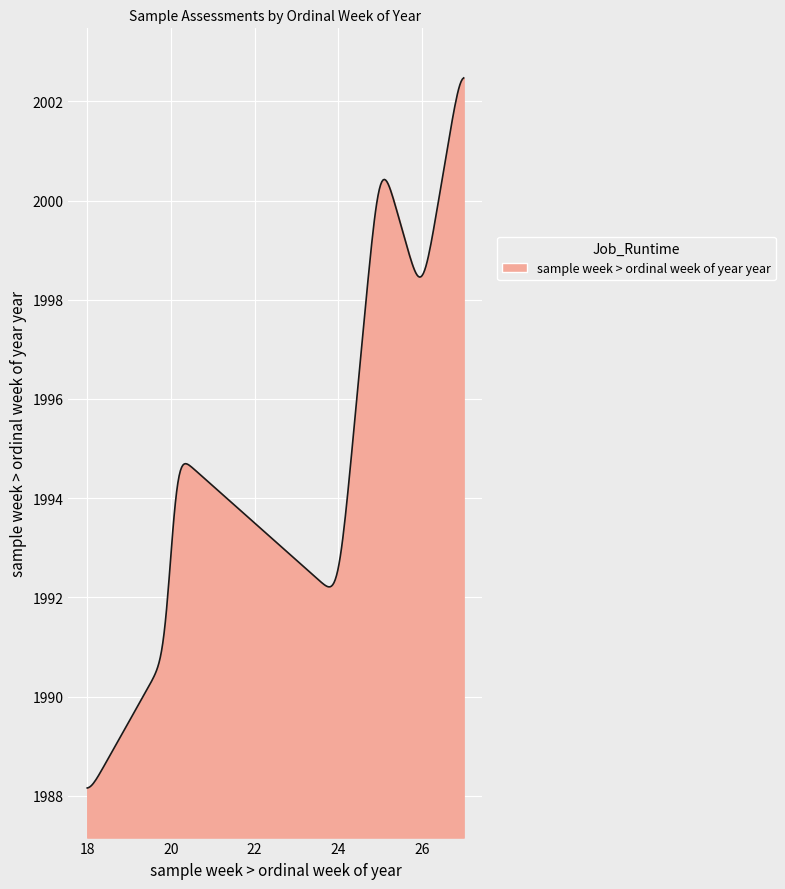

What is the difference between the maximum and minimum values?

14.3